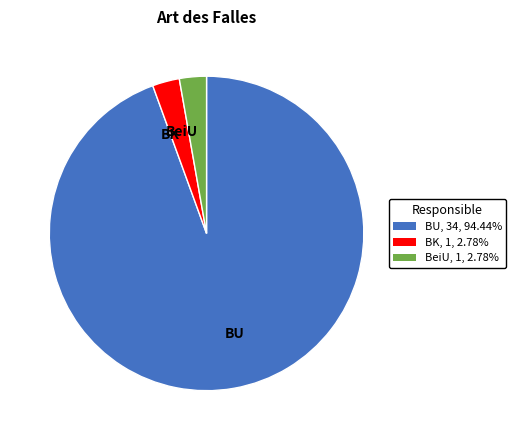

Between BeiU and BU, which is larger?

BU